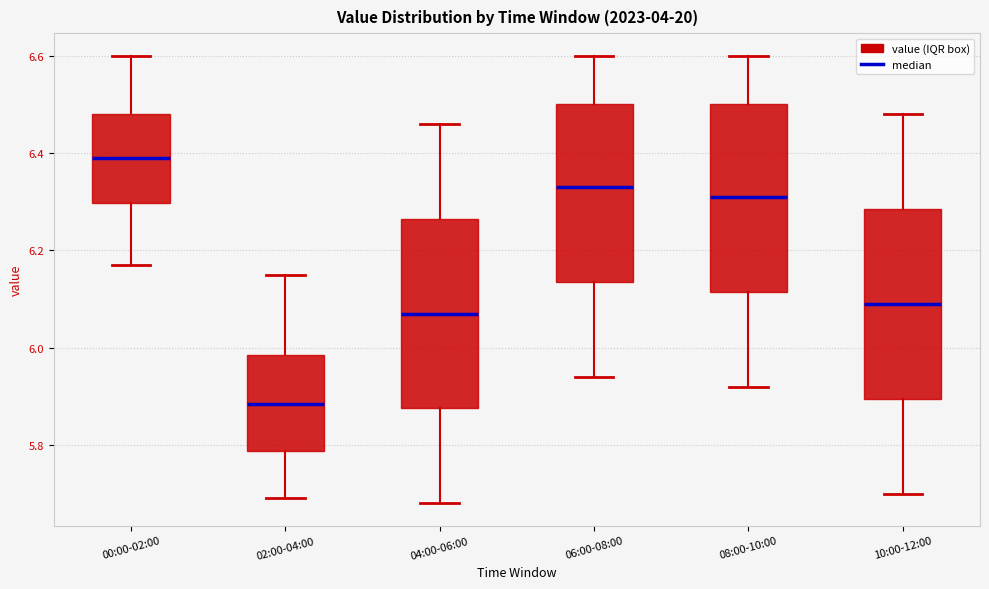

Reading left to right, read every box against the y-axis: the position of its median line, the range the box covers, and the ends of its whiskers. The values are not printed on the chart, so give them approximately, as read against the axis.

00:00-02:00: median 6.40, box 6.30 to 6.48, whiskers 6.18 to 6.60
02:00-04:00: median 5.88, box 5.78 to 5.98, whiskers 5.70 to 6.16
04:00-06:00: median 6.08, box 5.88 to 6.26, whiskers 5.68 to 6.46
06:00-08:00: median 6.34, box 6.14 to 6.50, whiskers 5.94 to 6.60
08:00-10:00: median 6.32, box 6.12 to 6.50, whiskers 5.92 to 6.60
10:00-12:00: median 6.10, box 5.90 to 6.28, whiskers 5.70 to 6.48